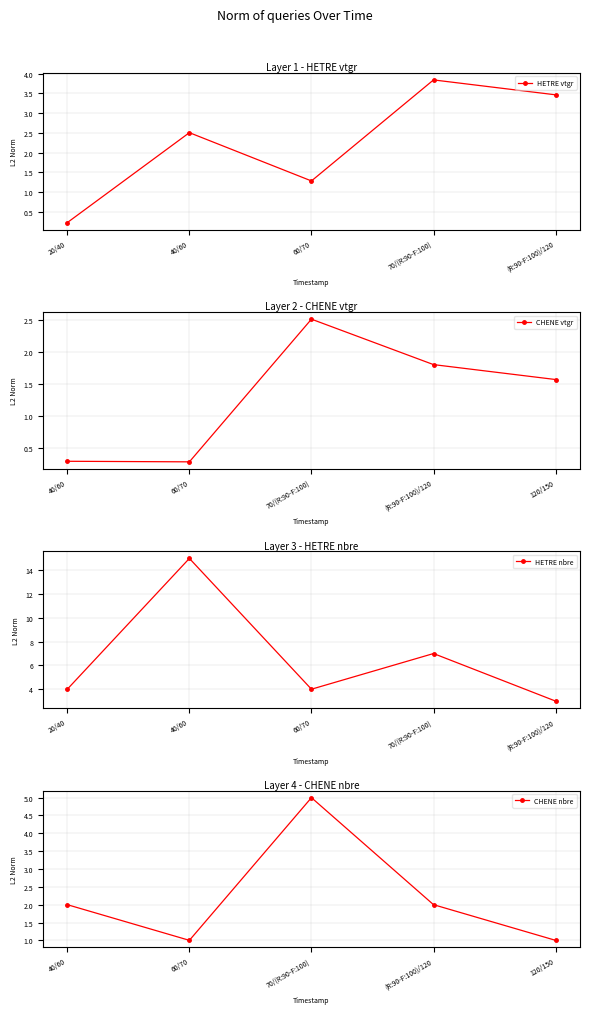

At which label is CHENE vtgr closest to 1?

120/150